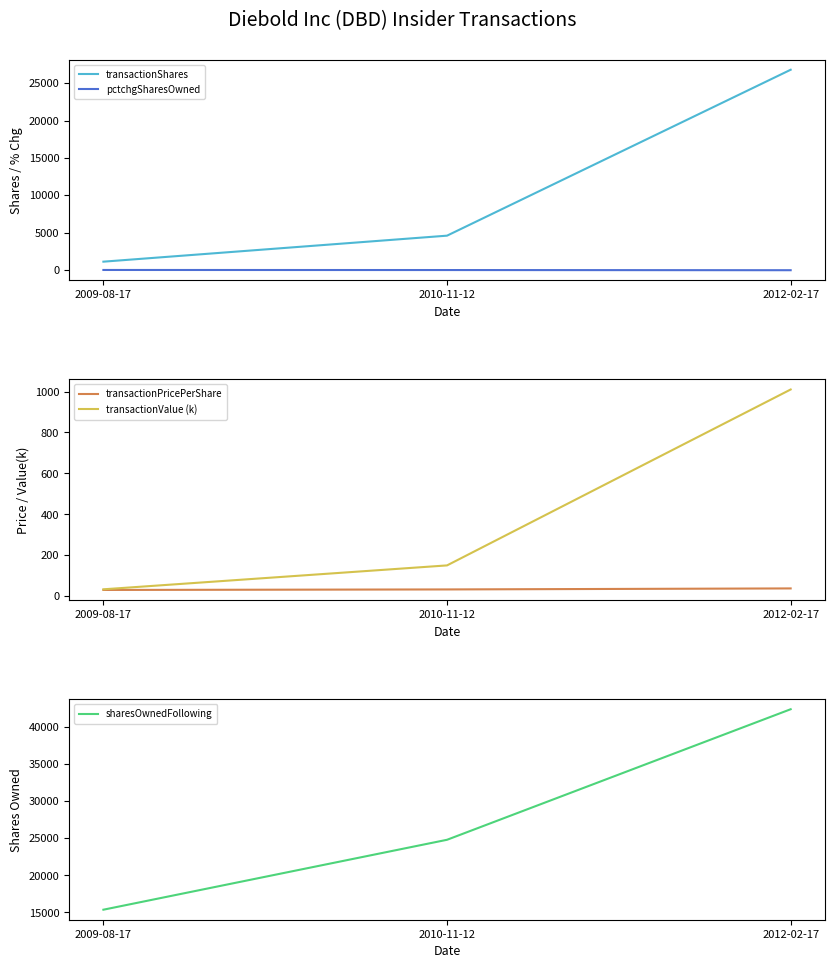

How many lines are shown in the chart?

5